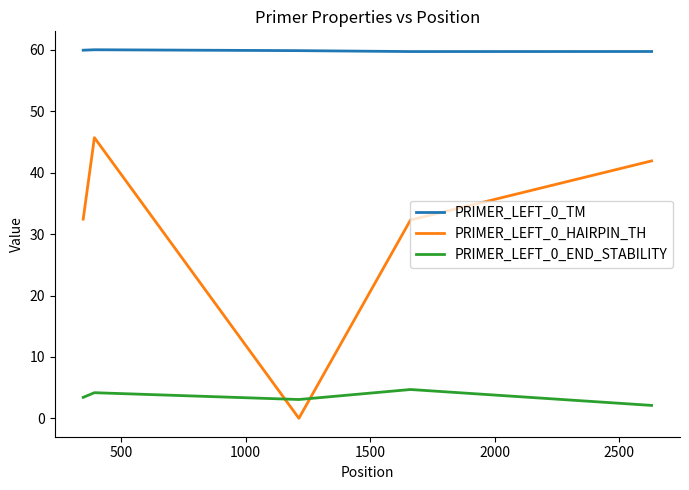

Which series has the widest spread of values?

PRIMER_LEFT_0_HAIRPIN_TH